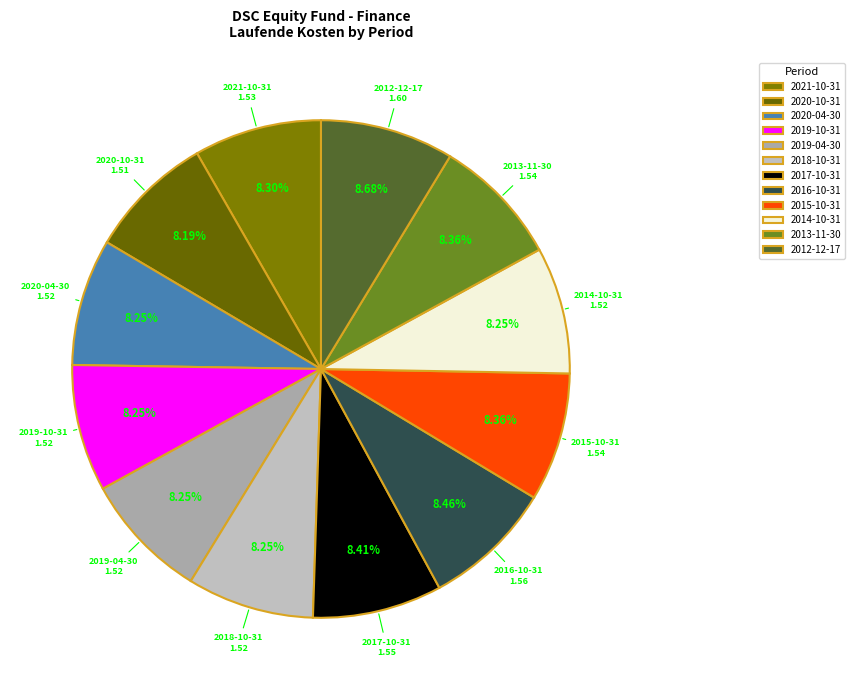

What percentage is the 2020-10-31 slice, to the nearest percent?

8%